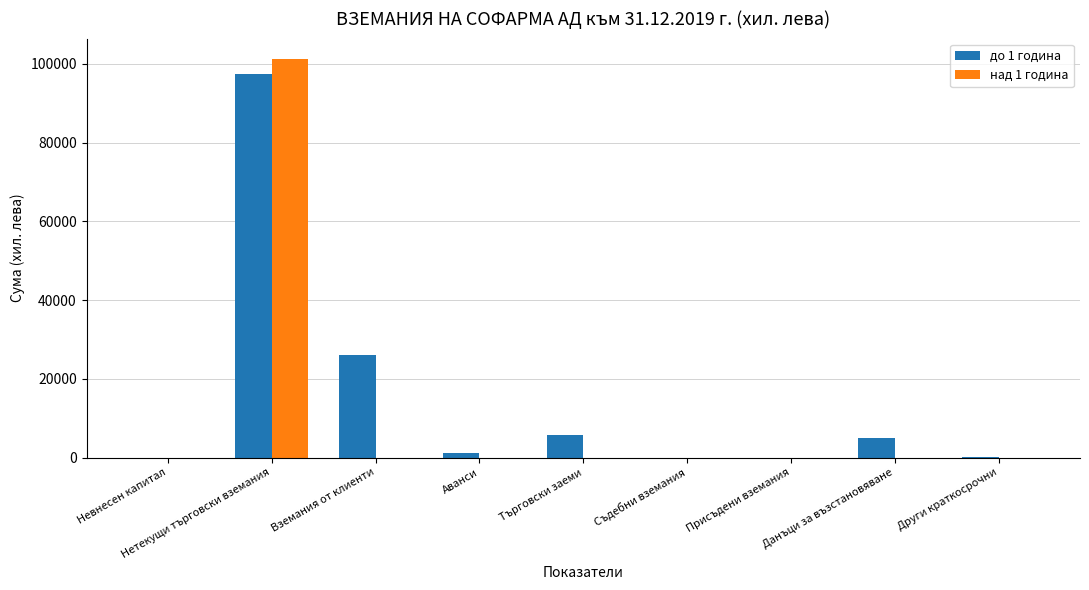

How many groups of bars are there?

9